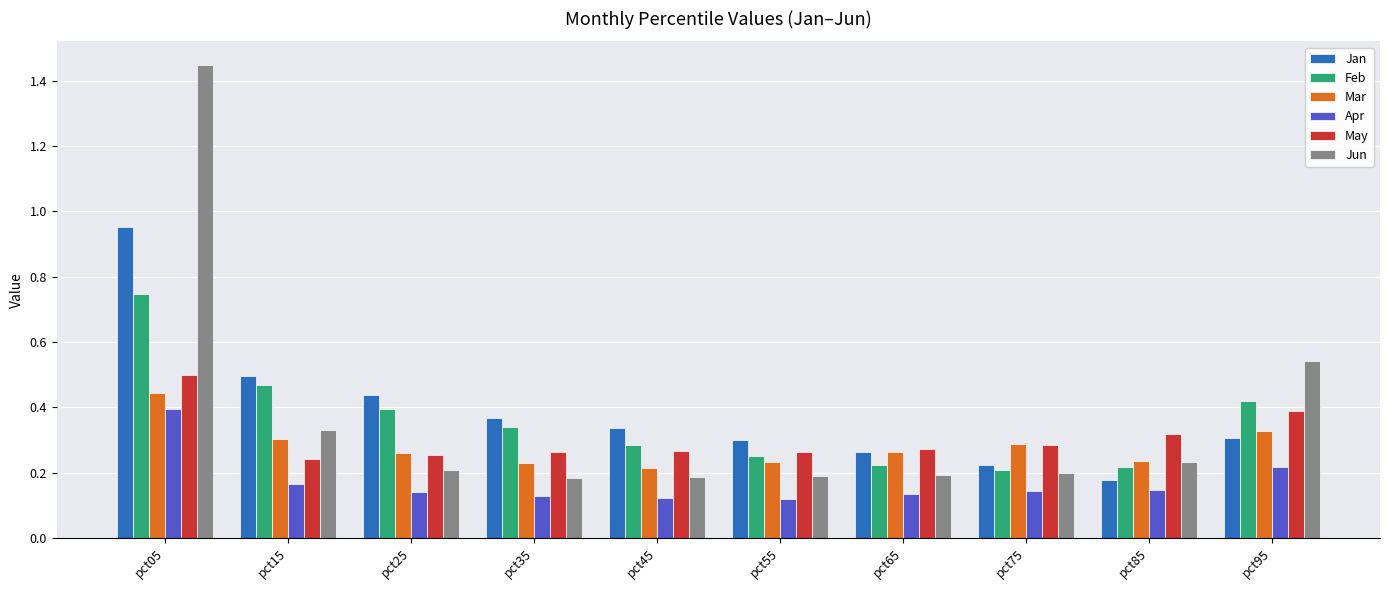

At which label does May reach its peak?

pct05